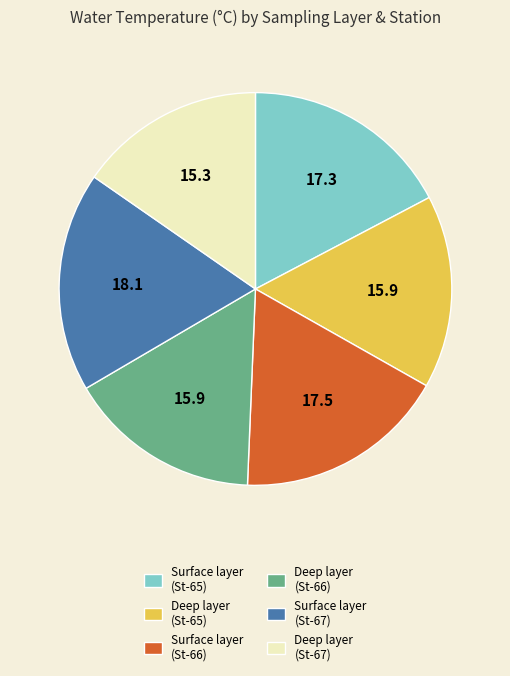

Count the number of slices in the pie.

6